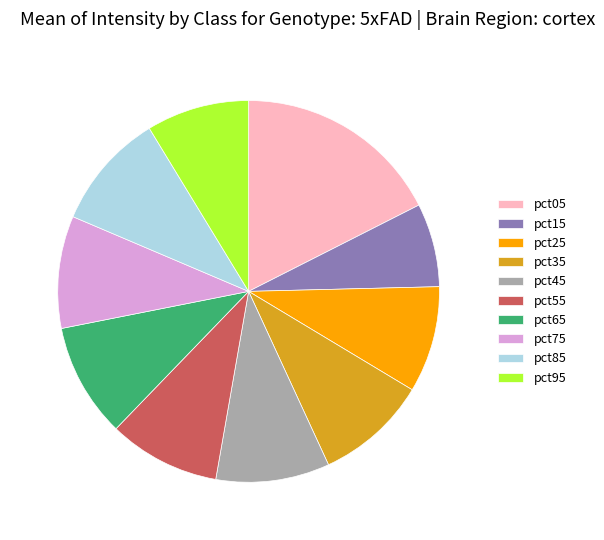

Is pct45 the majority of the pie?

No